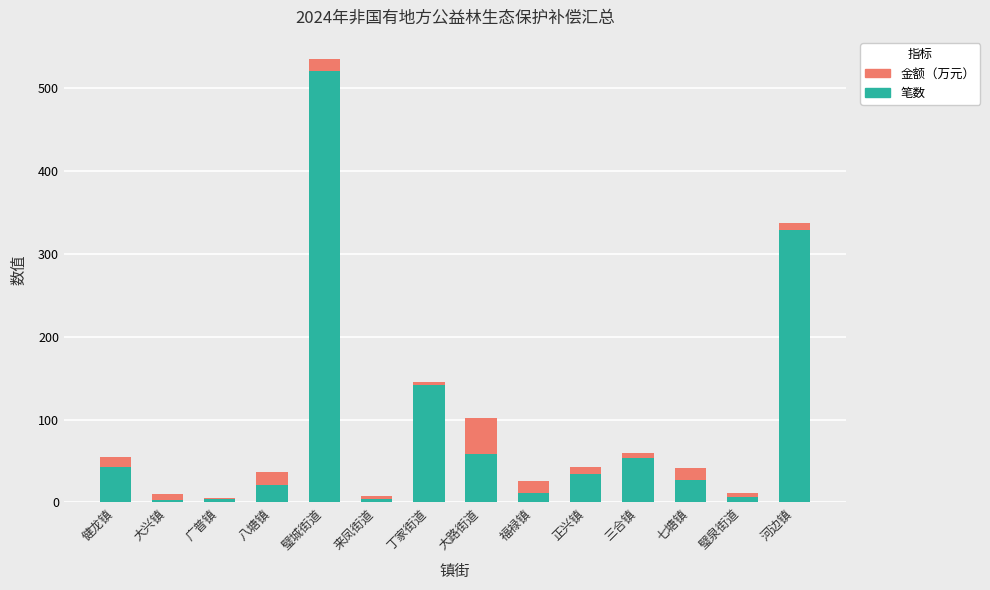

What is the total value across all series at 七塘镇?

41.2